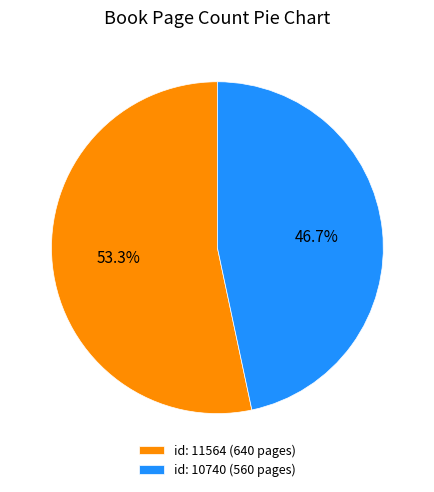

Is there any slice that represents more than half of the pie?

Yes